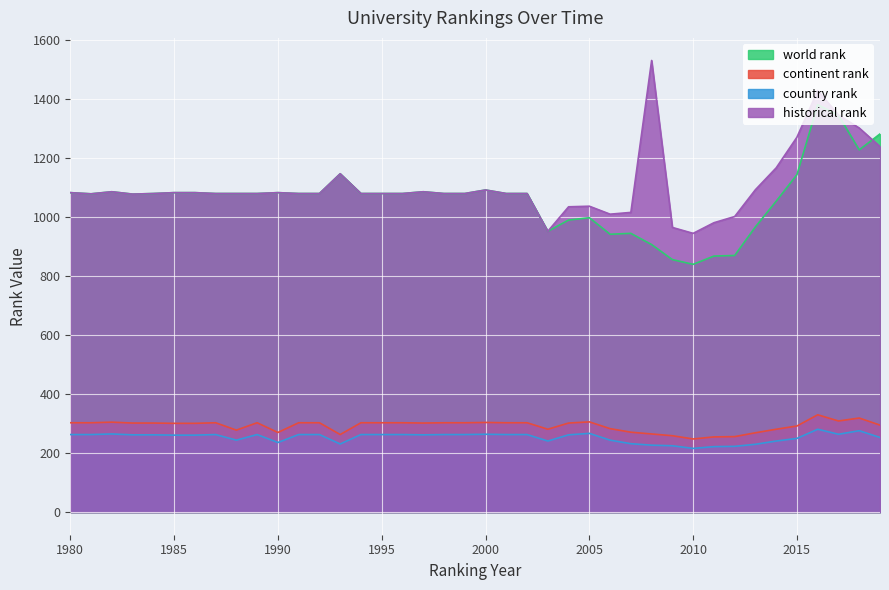

Which category has the lowest value across all series?

2010